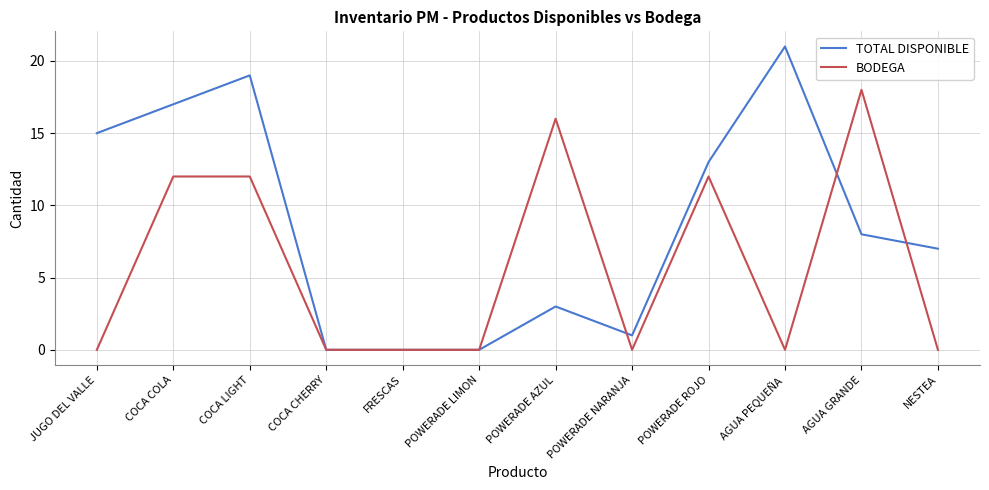

Which category has the highest value across all series?

AGUA PEQUEÑA